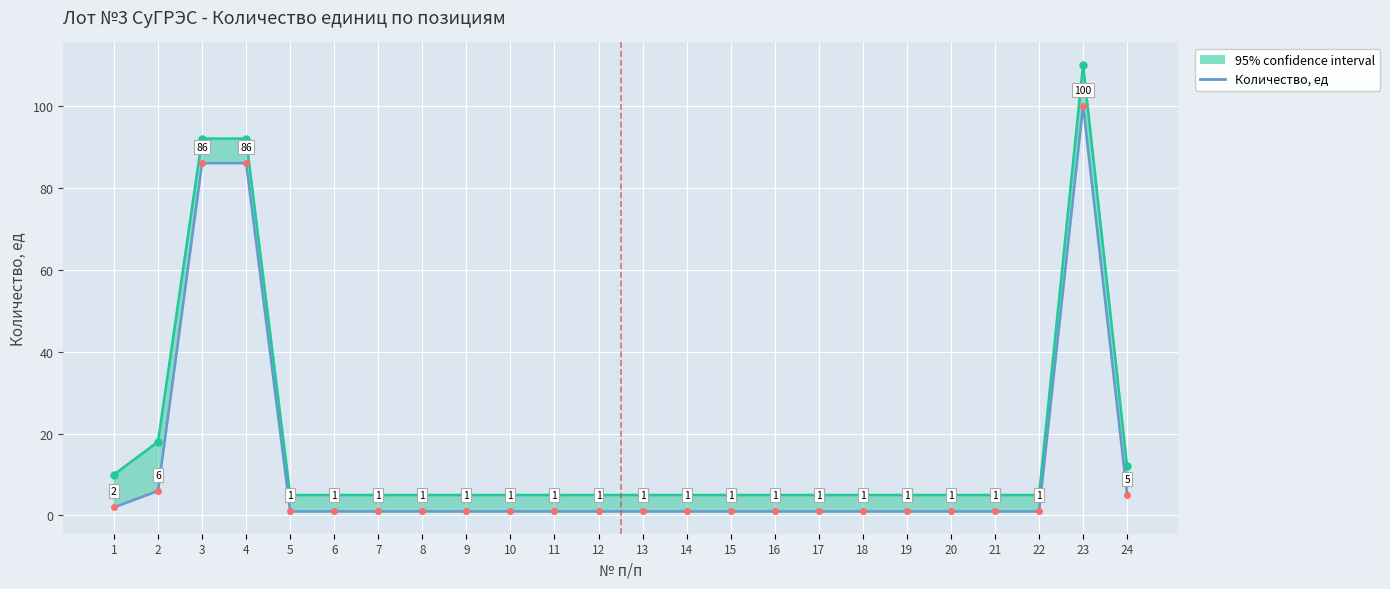

What is the change in value from 1 to 4?

+84